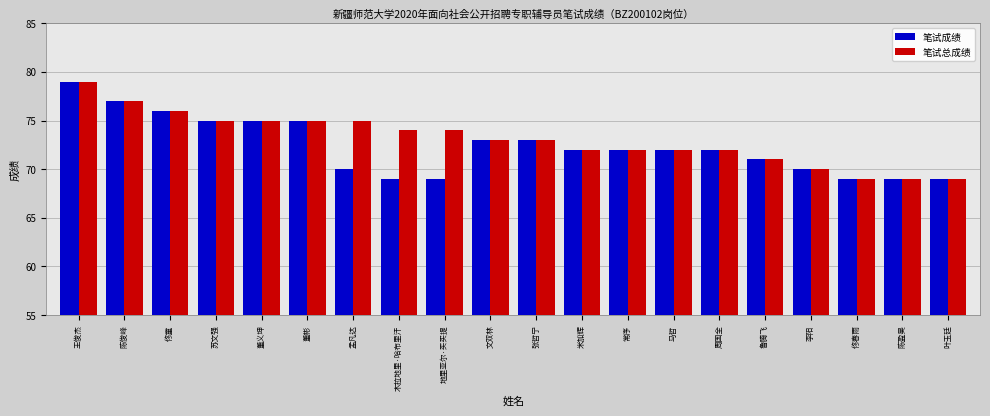

Is it true that 笔试成绩 equals 26 at 王俊杰?

False